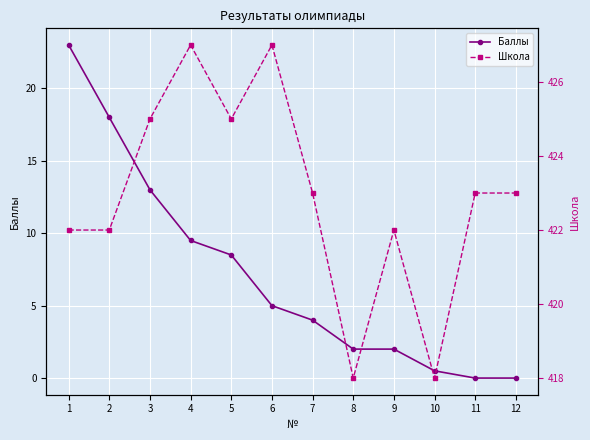

Is the value of Школа at 11 greater than the value of Баллы at 12?

Yes